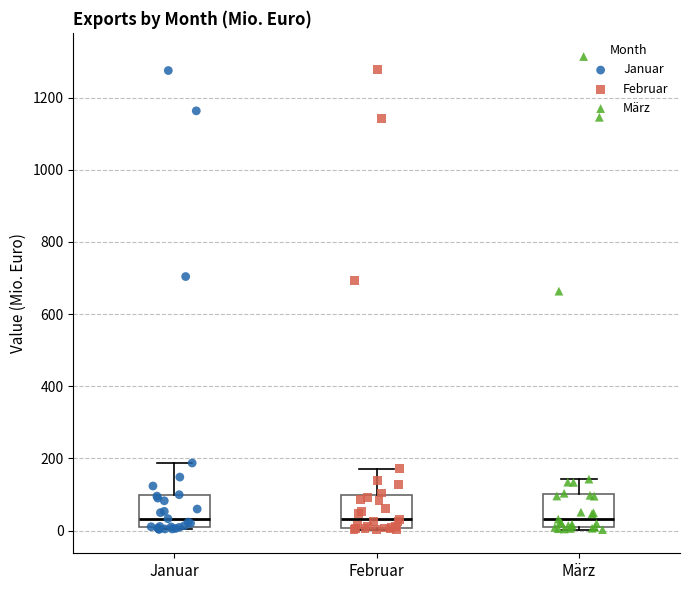

Where does the median line of the box for Februar sit on the y-axis? The values are not printed on the chart, so give them approximately, as read against the axis.

40